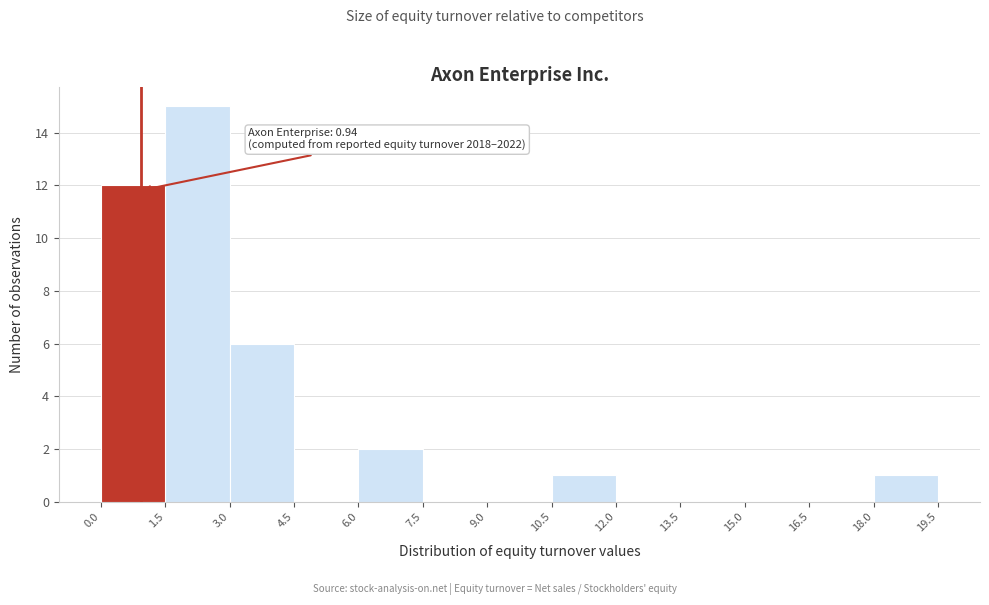

Which range on the x-axis has the tallest bar?

1.5 to 3.0